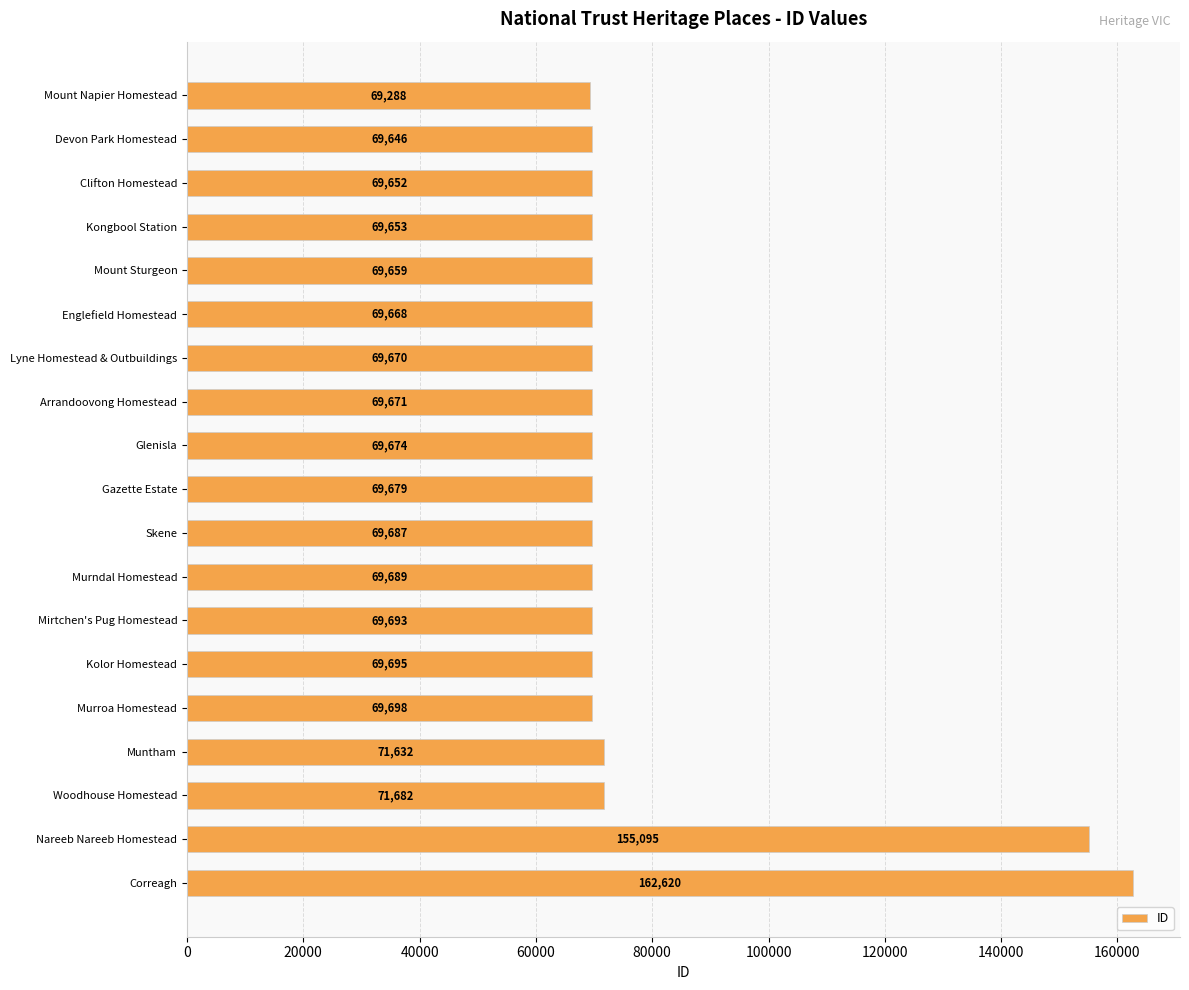

What is the approximate value at Correagh, to the nearest 50?

162600